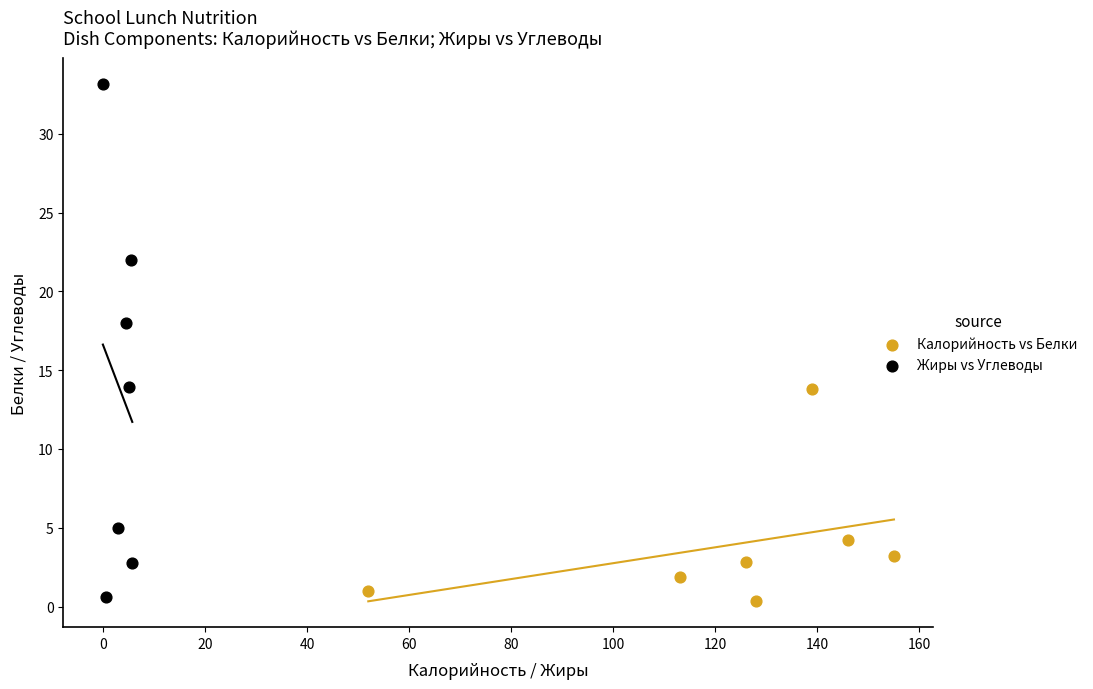

Which series contains the highest Y value?

Жиры vs Углеводы